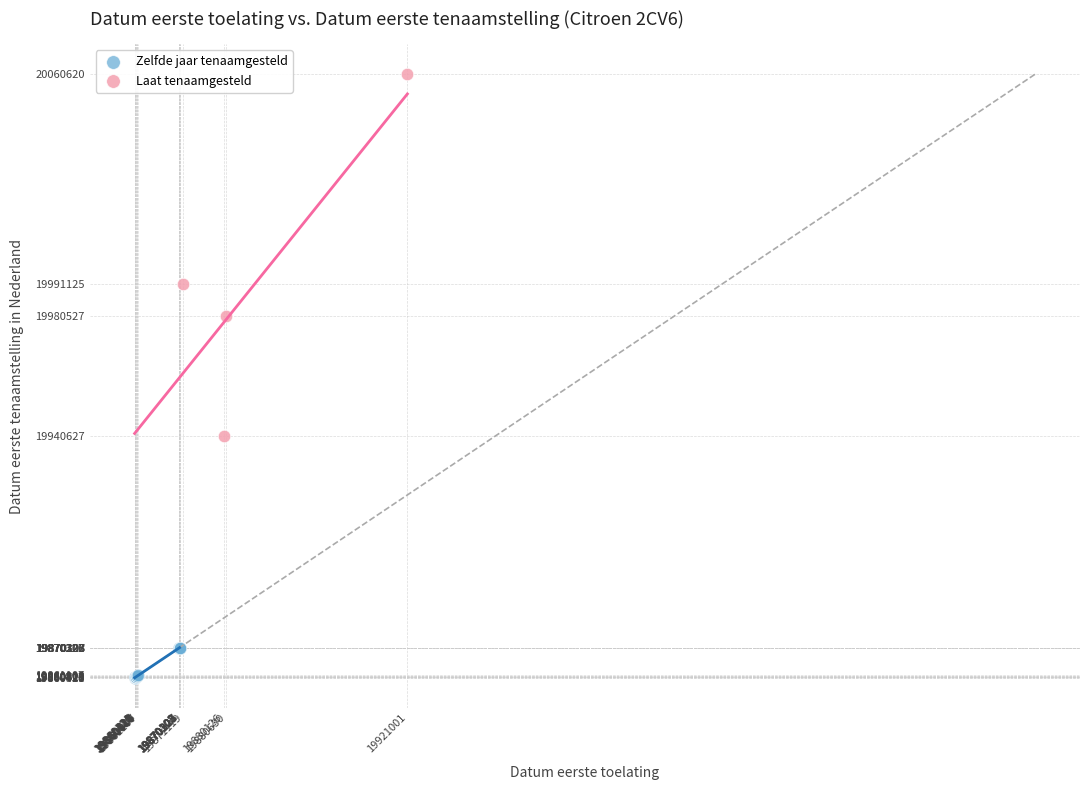

Which series contains the highest Y value?

Laat tenaamgesteld